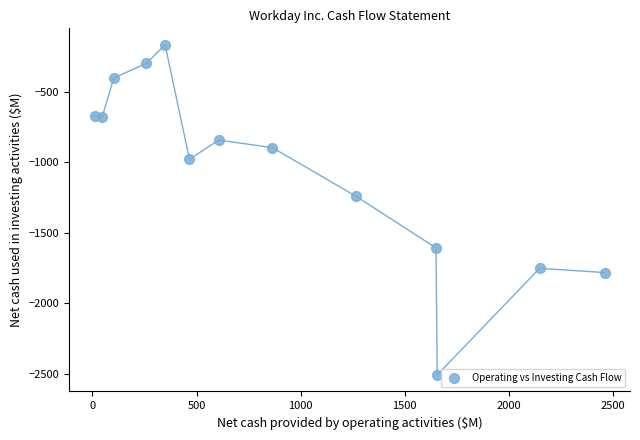

What is the range of Y values (max minus min)?

2337